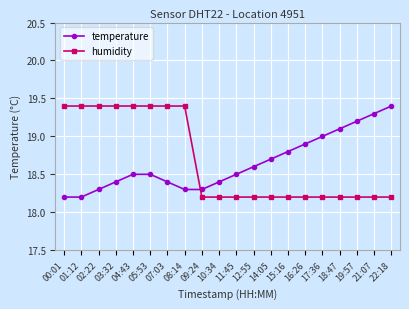

Between which two adjacent categories do humidity and temperature first intersect?

08:14 and 09:24